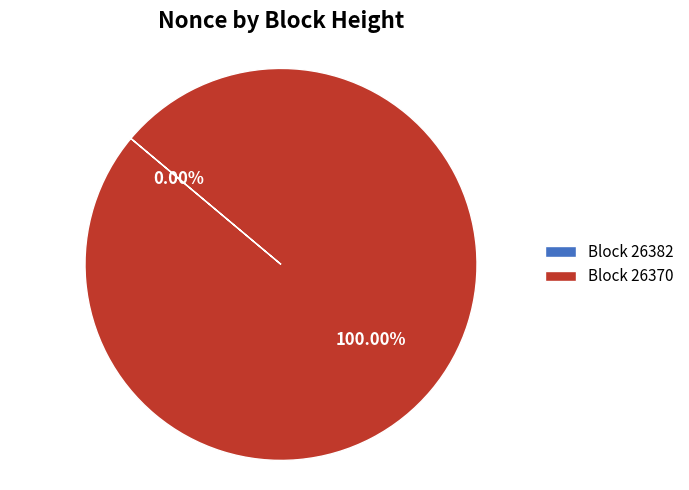

Does any single category account for the majority?

Yes